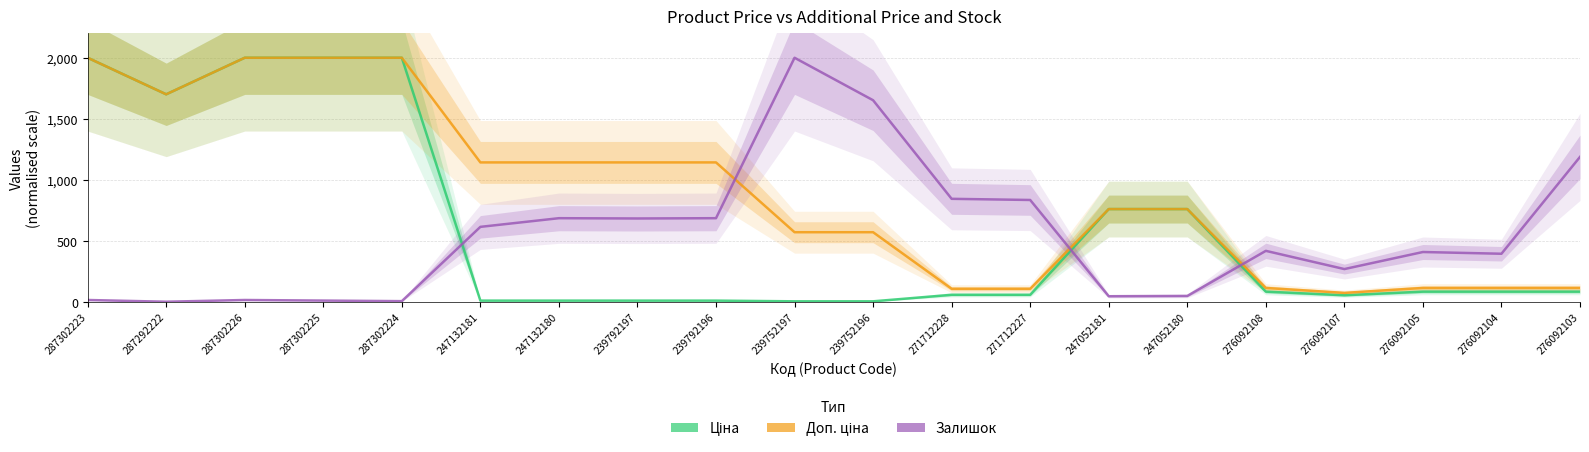

How many times do Залишок and Доп. ціна cross each other?

3